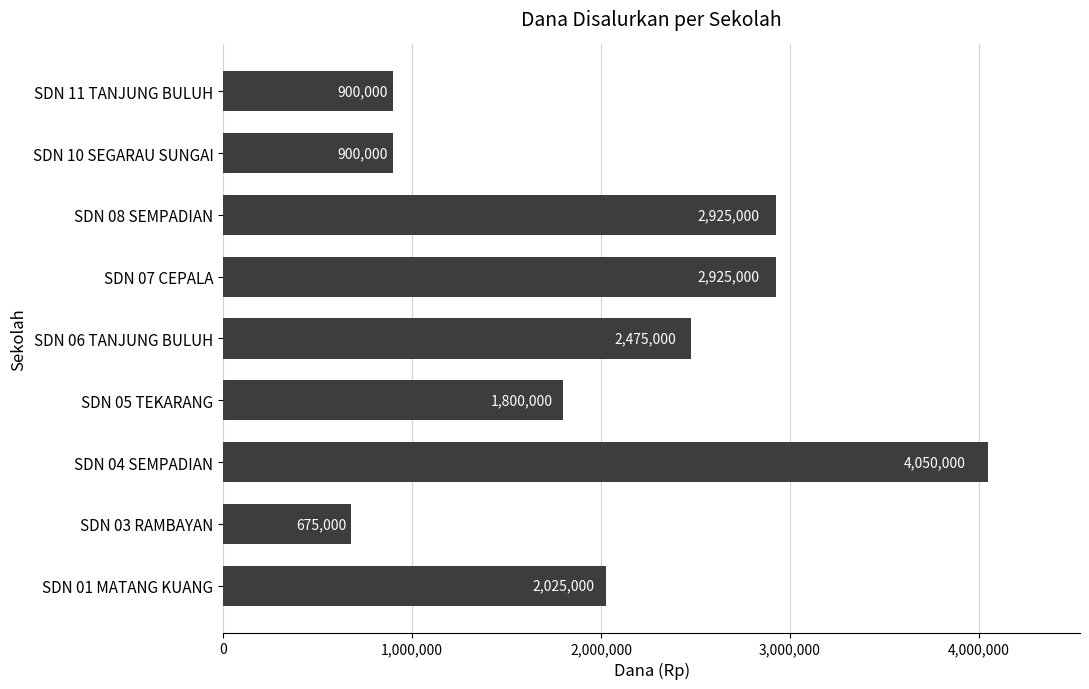

What value does the data have at SDN 01 MATANG KUANG?

2025000